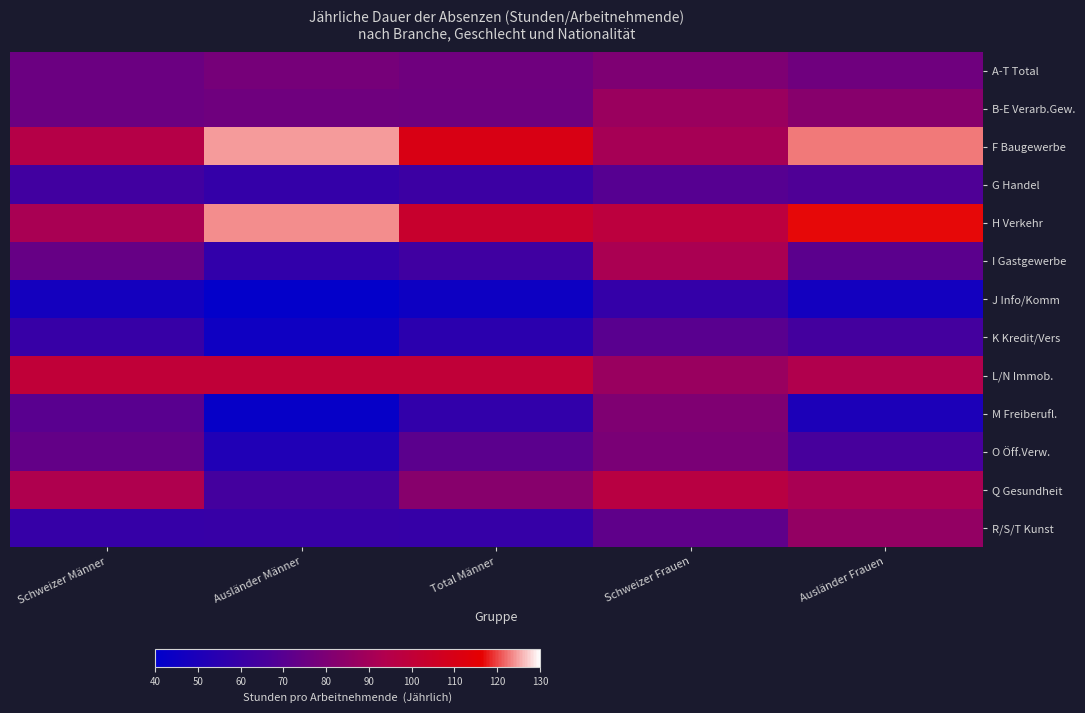

At which category does the chart reach its minimum across all series?

Ausländer Männer